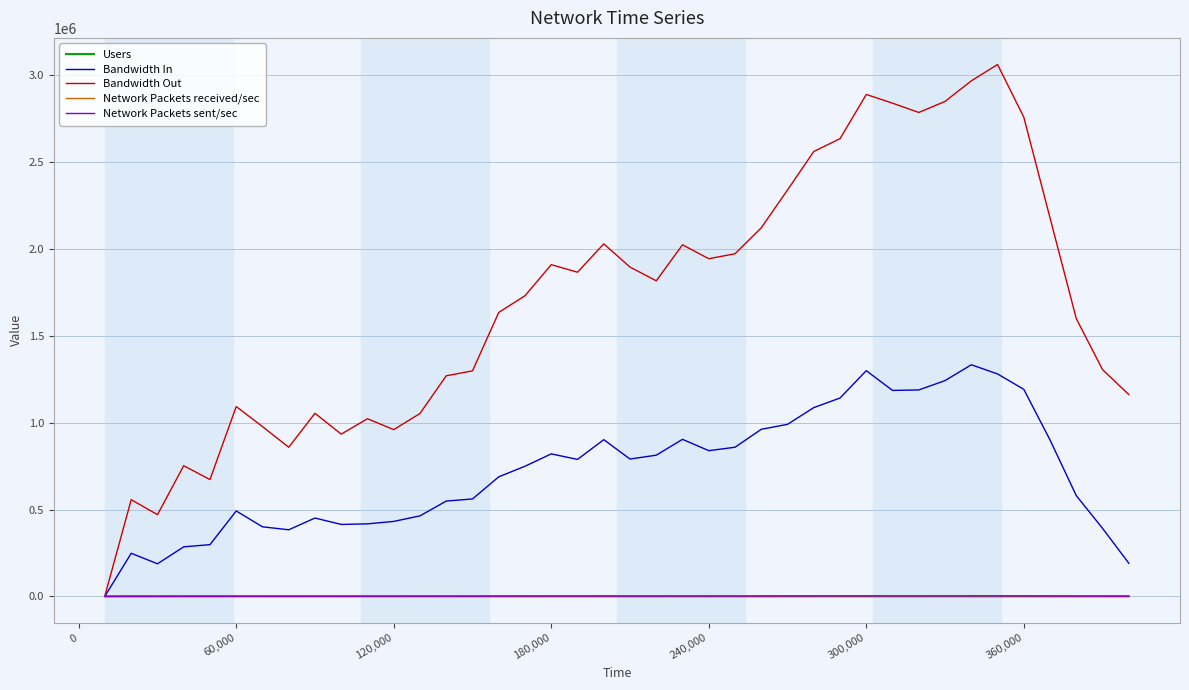

What is the greatest value displayed?

3061723